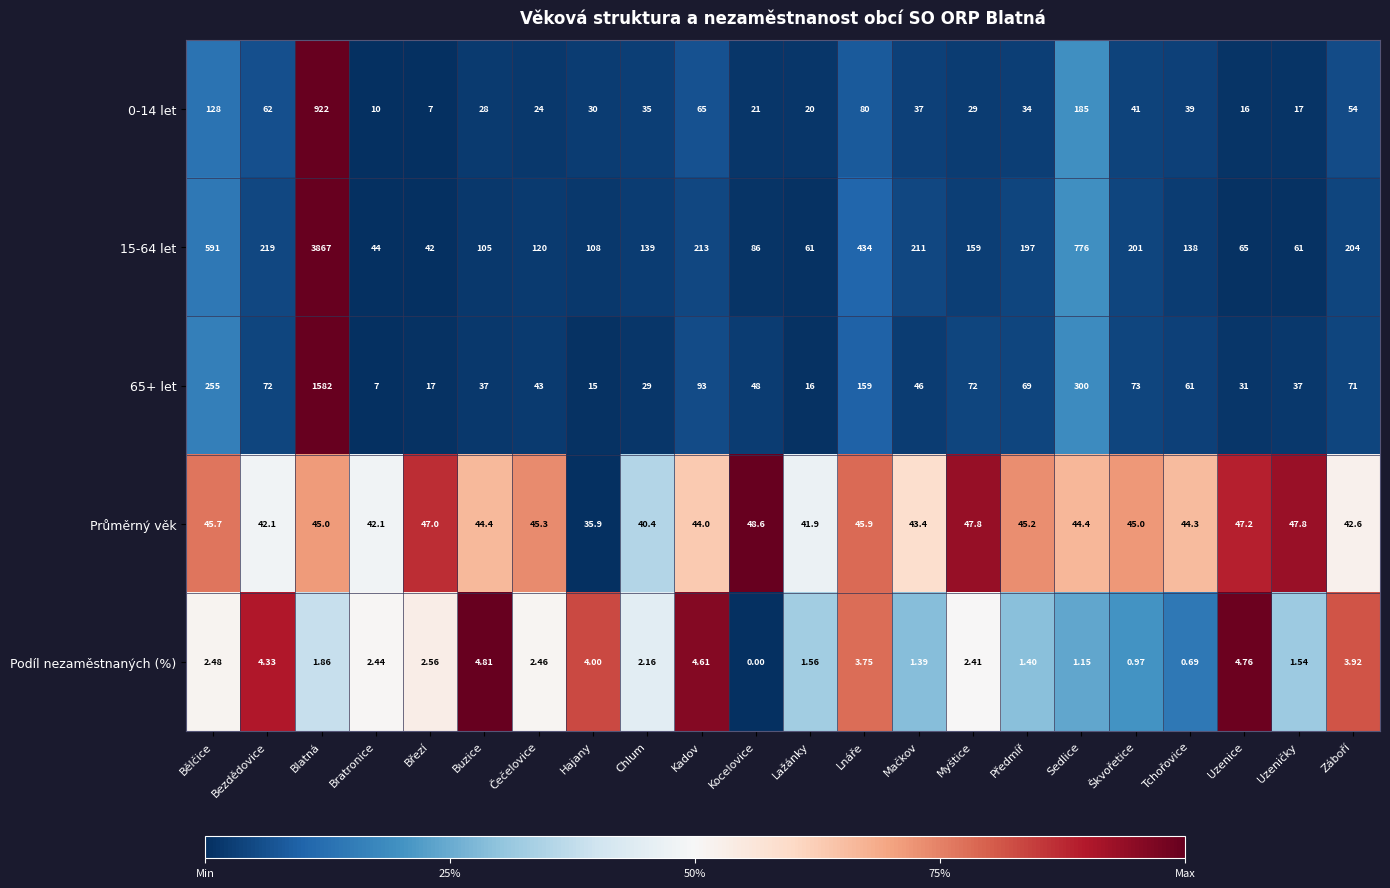

Is the value of 15-64 let at Bělčice greater than the value of Průměrný věk at Sedlice?

Yes